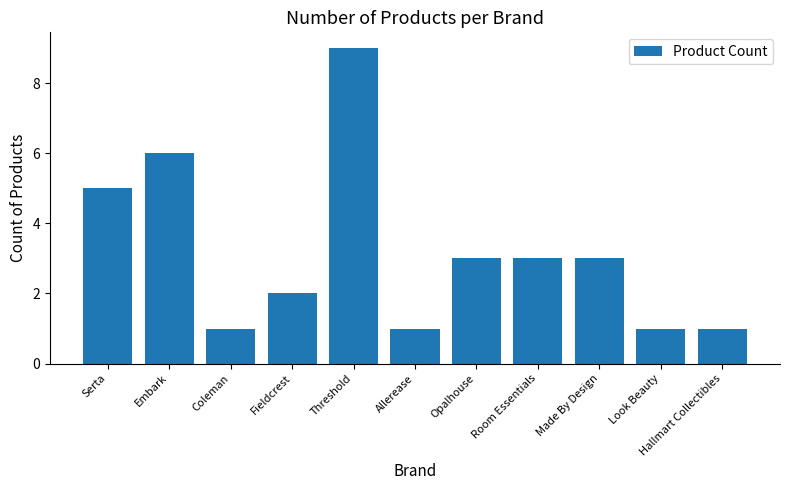

The value at Coleman is 1. True or false?

True